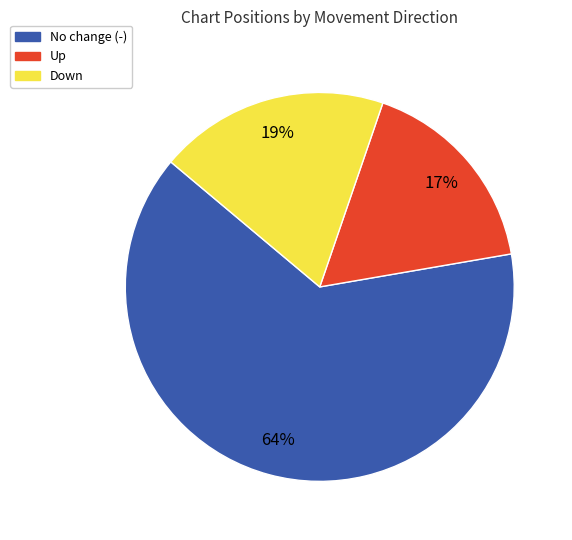

True or false: Up accounts for 26% of the total.

False